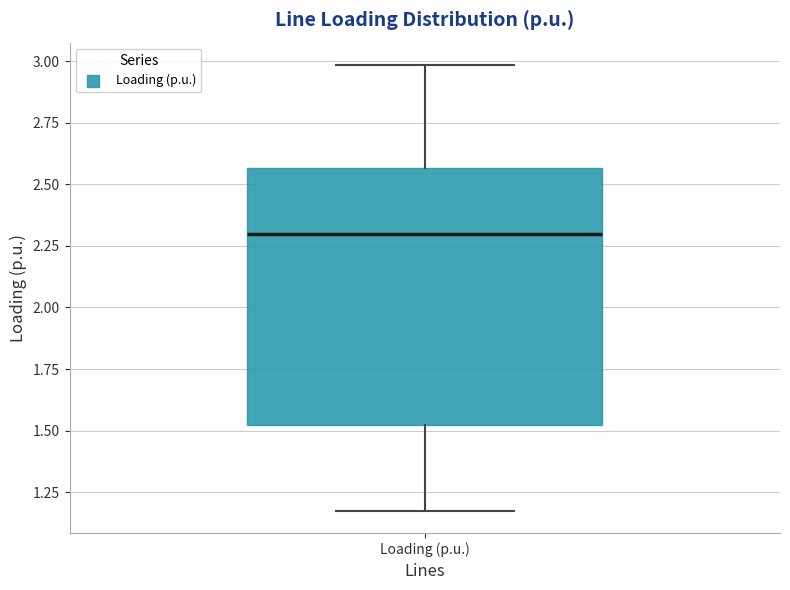

Transcribe this box plot: give where the median line is, the range the box spans, and where the two whiskers end, as read against the y-axis. The values are not printed on the chart, so give them approximately, as read against the axis.

median 2.30, box 1.50 to 2.55, whiskers 1.20 to 3.00